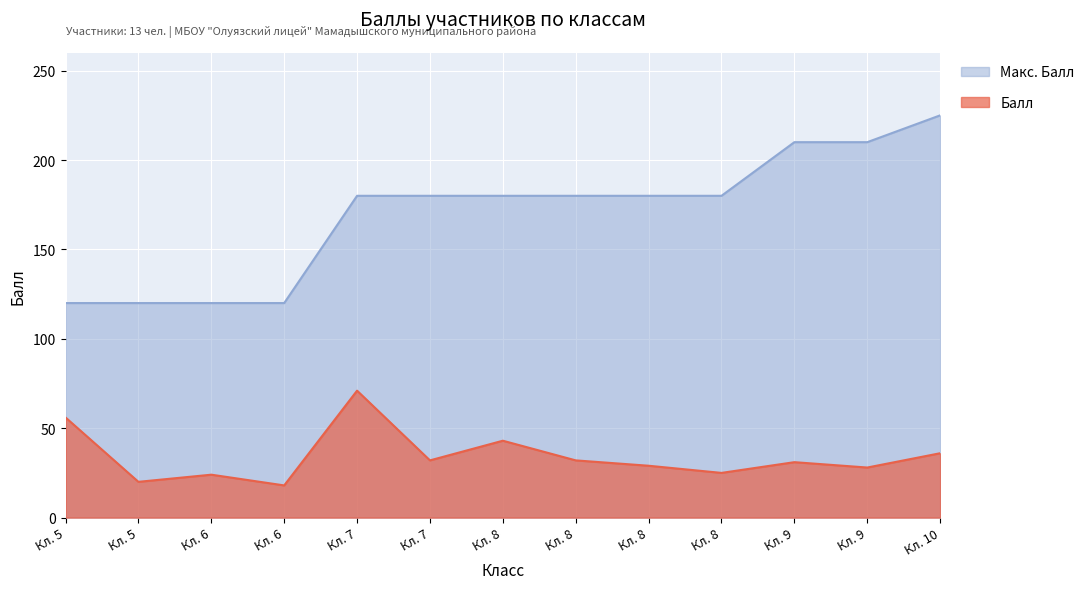

The Балл series shows 73 at Кл. 5. True or false?

False